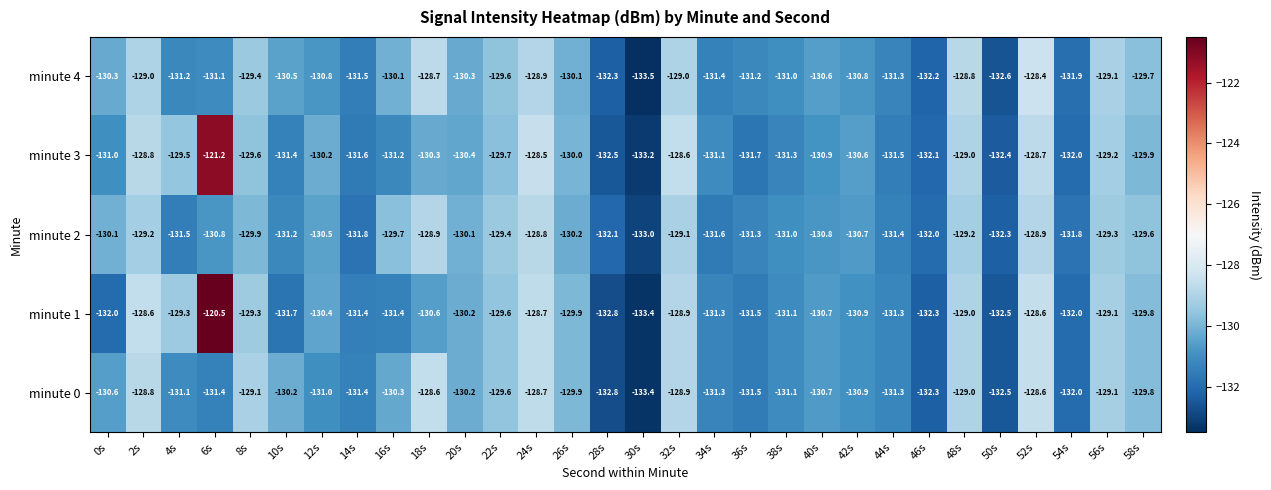

The minute 2 series shows -63.1 at 22s. True or false?

False